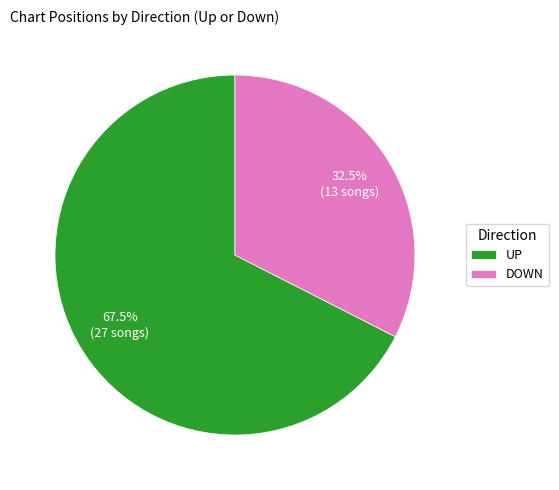

Is UP the majority of the pie?

Yes